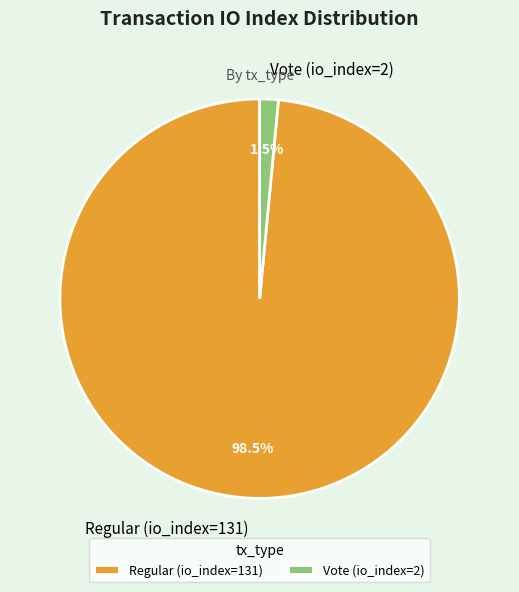

Does Regular (io_index=131) represent more than half of the total?

Yes